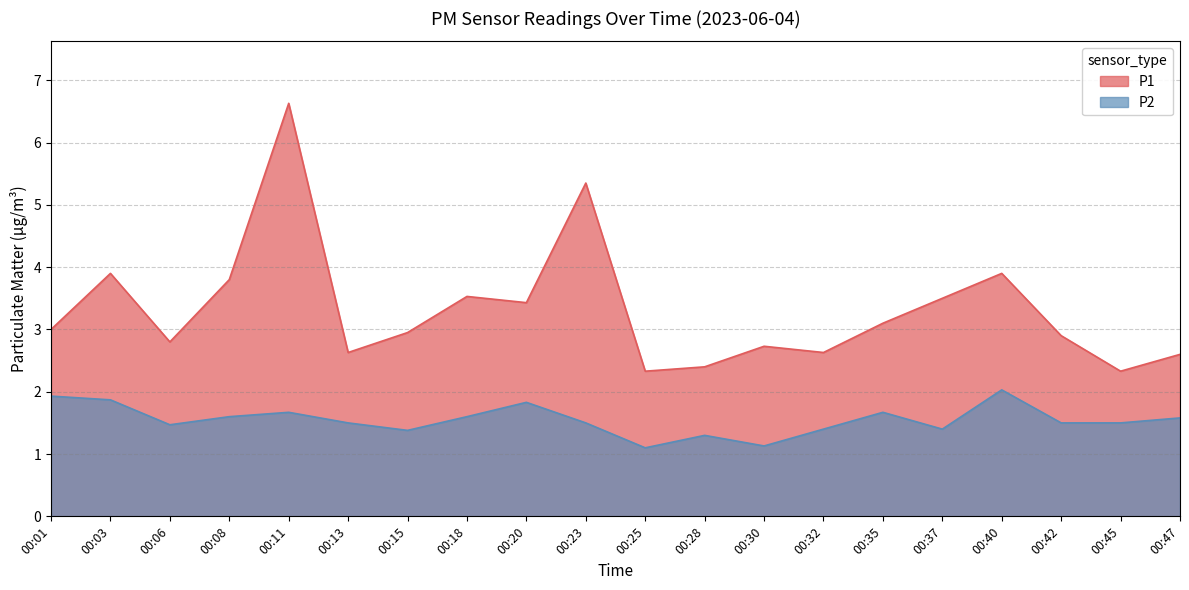

What is the approximate value of P1 at 00:15?

3.0